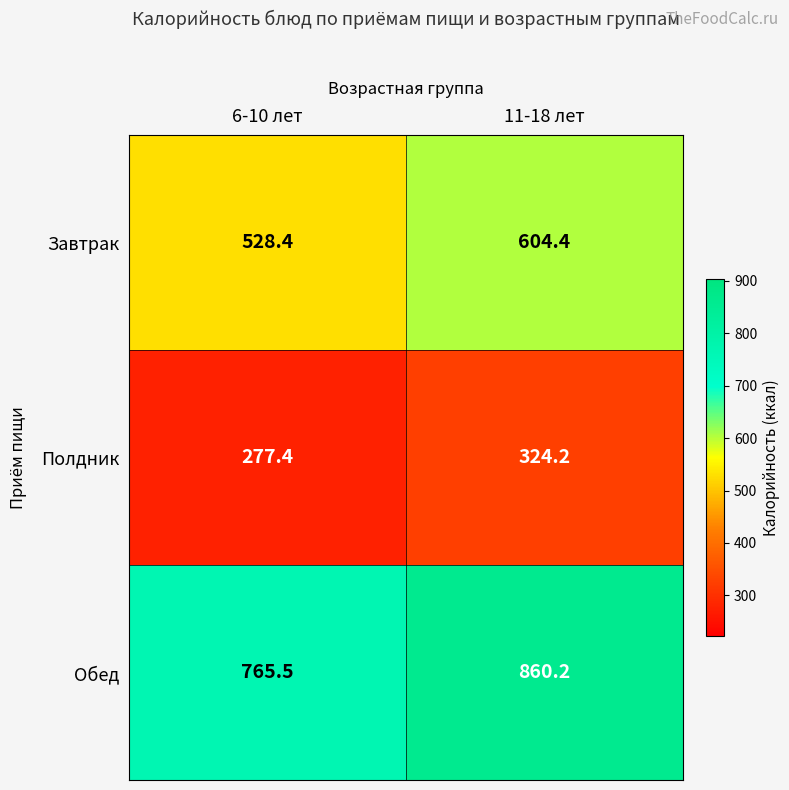

What is the sum of all Обед values?

1625.7